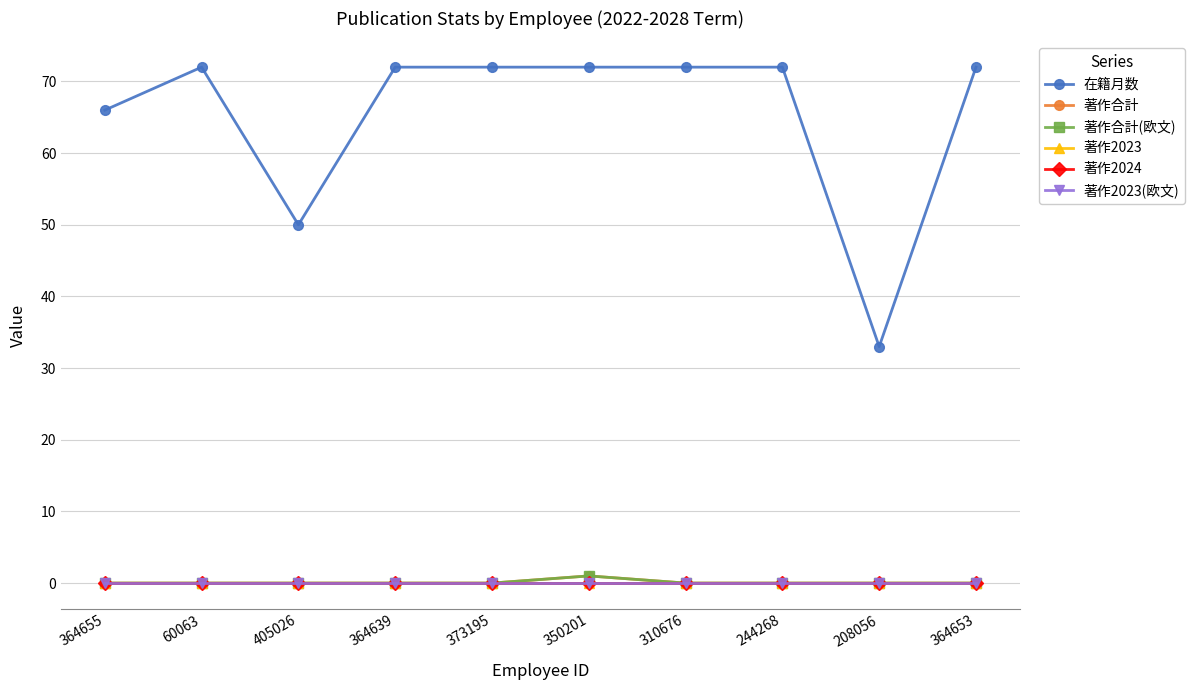

What is the spread (max minus min) of values at 364639?

72